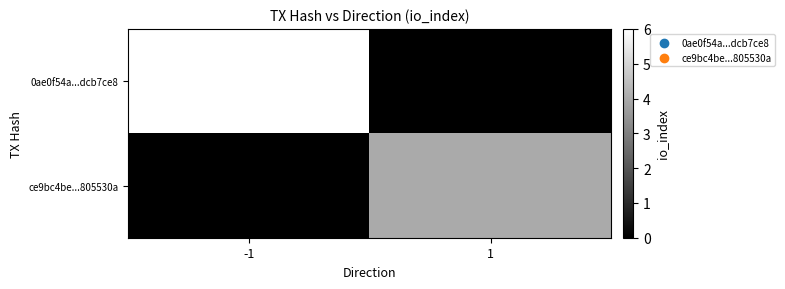

At which category does the chart reach its peak across all series?

-1